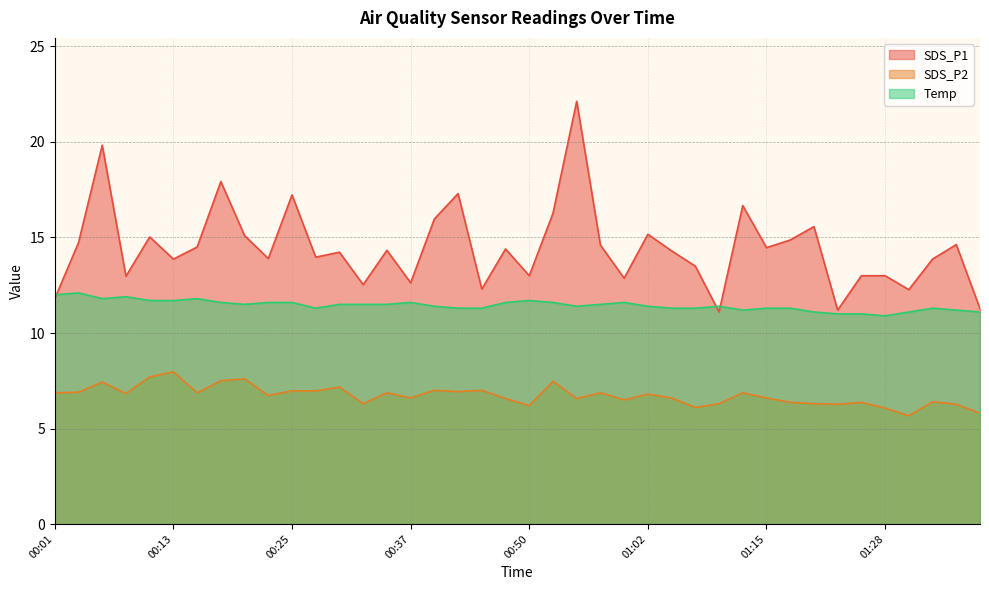

Which series changed the most between 00:08 and 00:45?

SDS_P1